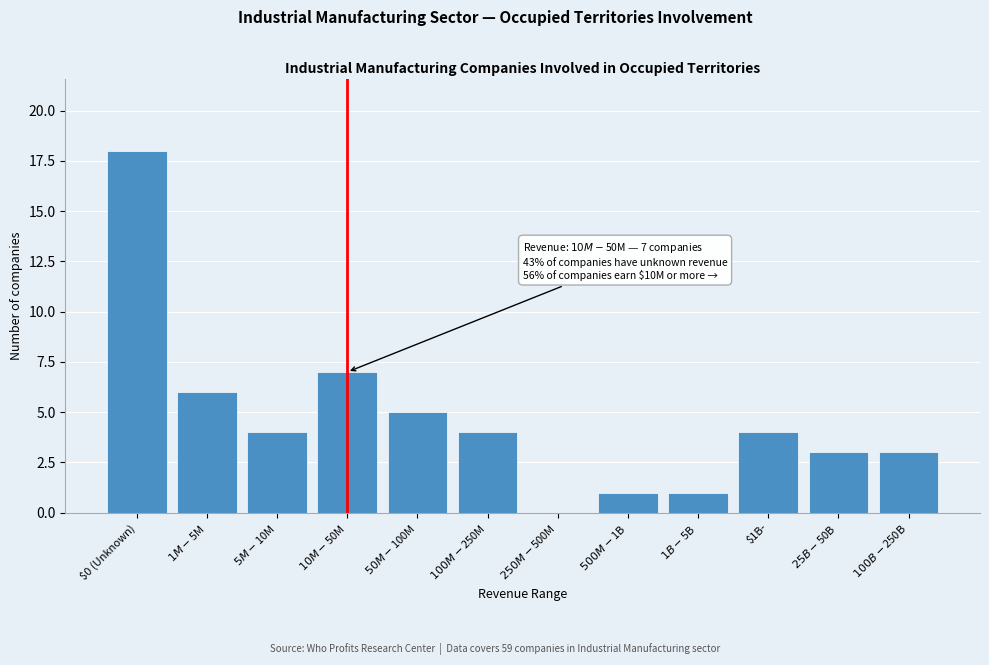

What is the maximum value shown in the chart?

18